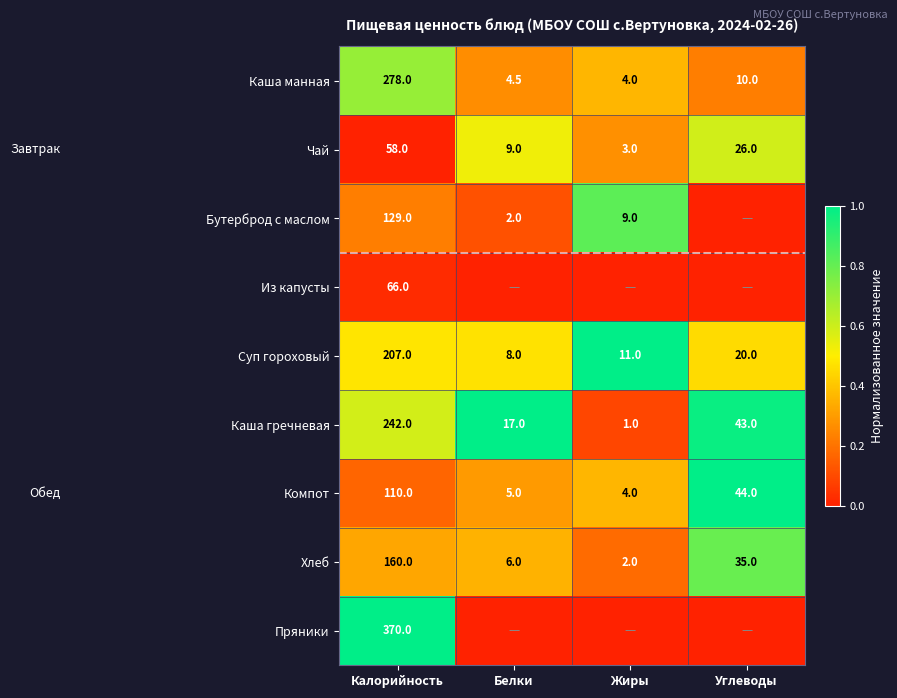

What is the total value across all series at Калорийность?

1620.0